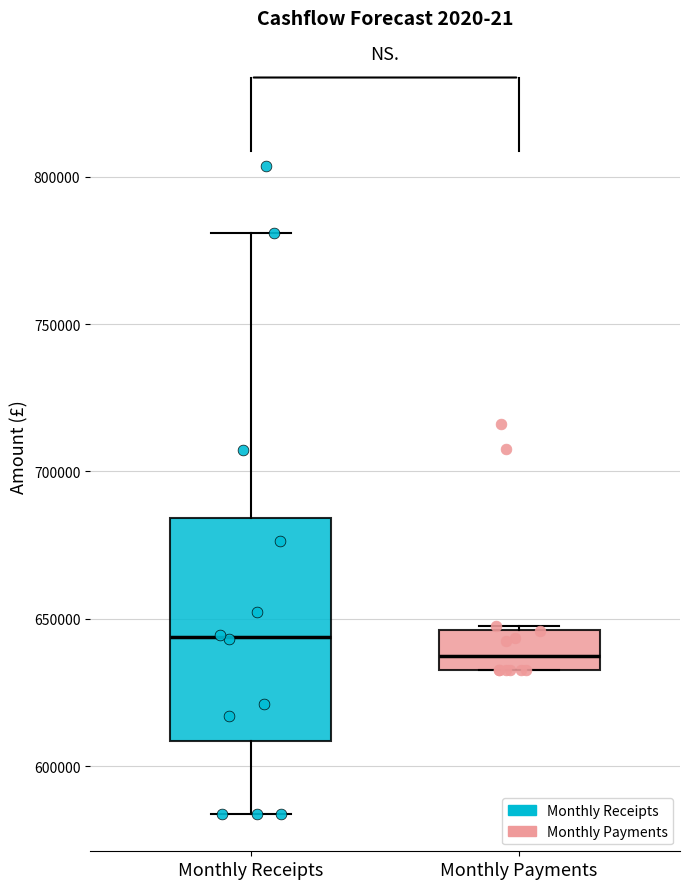

Reading left to right, transcribe this box plot: for each box, give where its median line is, the range the box spans, and where its two whiskers end, as read against the y-axis. The values are not printed on the chart, so give them approximately, as read against the axis.

Monthly Receipts: median 645000, box 610000 to 685000, whiskers 585000 to 780000
Monthly Payments: median 635000, box 630000 to 645000, whiskers 630000 to 645000